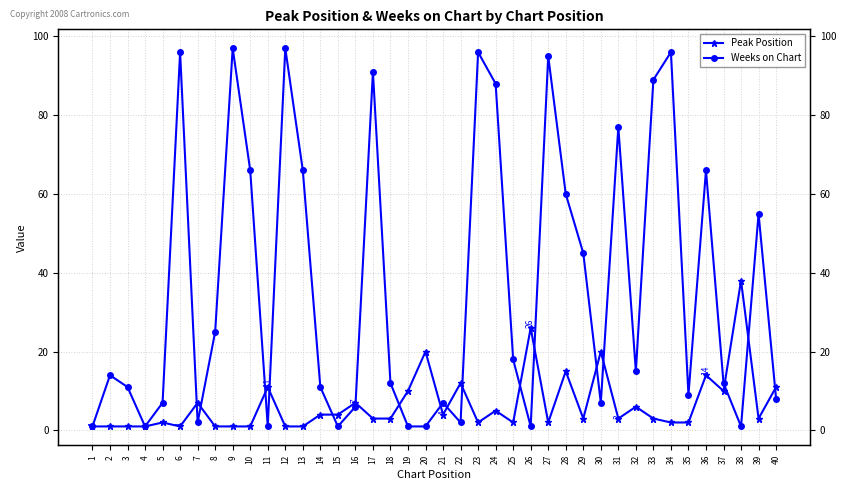

What is the value of the Peak Position point at the 27th from the left?

2